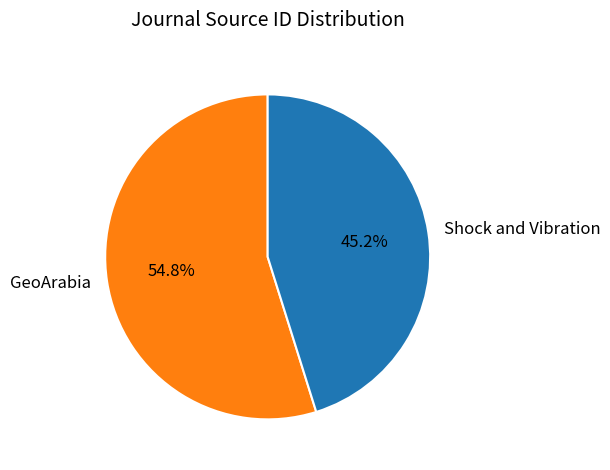

Which category has the biggest portion of the pie?

GeoArabia